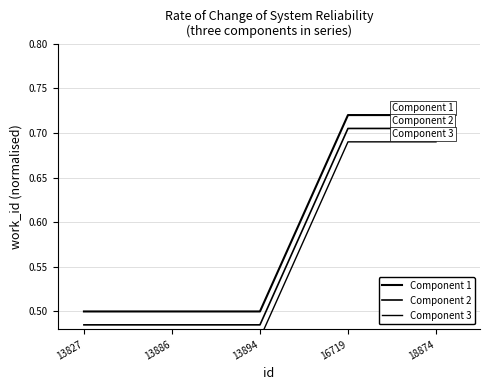

The value of Component 1 at 13827 is 0.5. True or false?

True